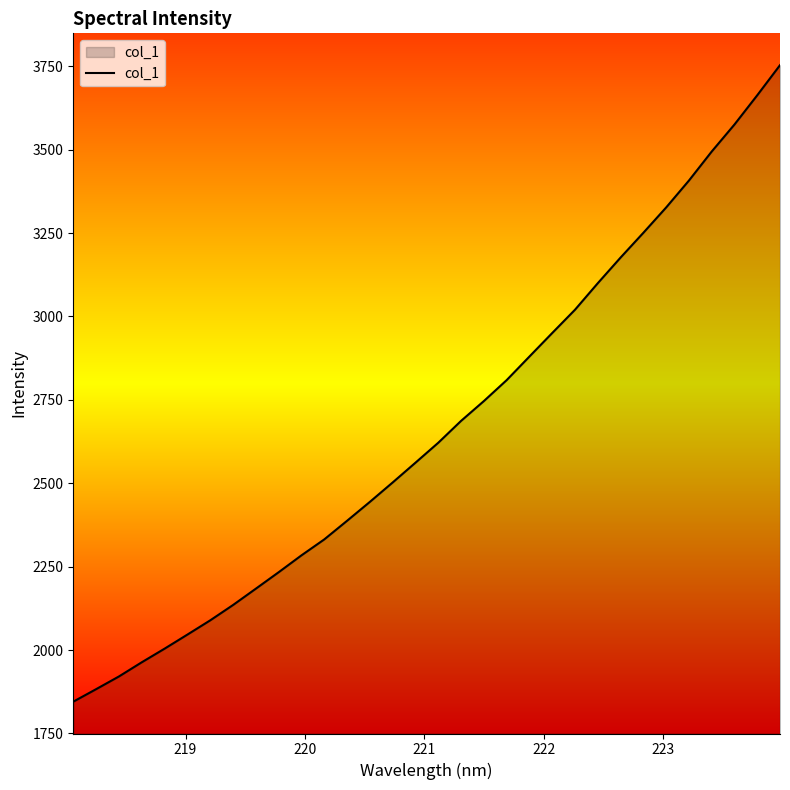

What is the difference between the maximum and minimum values?

1908.0